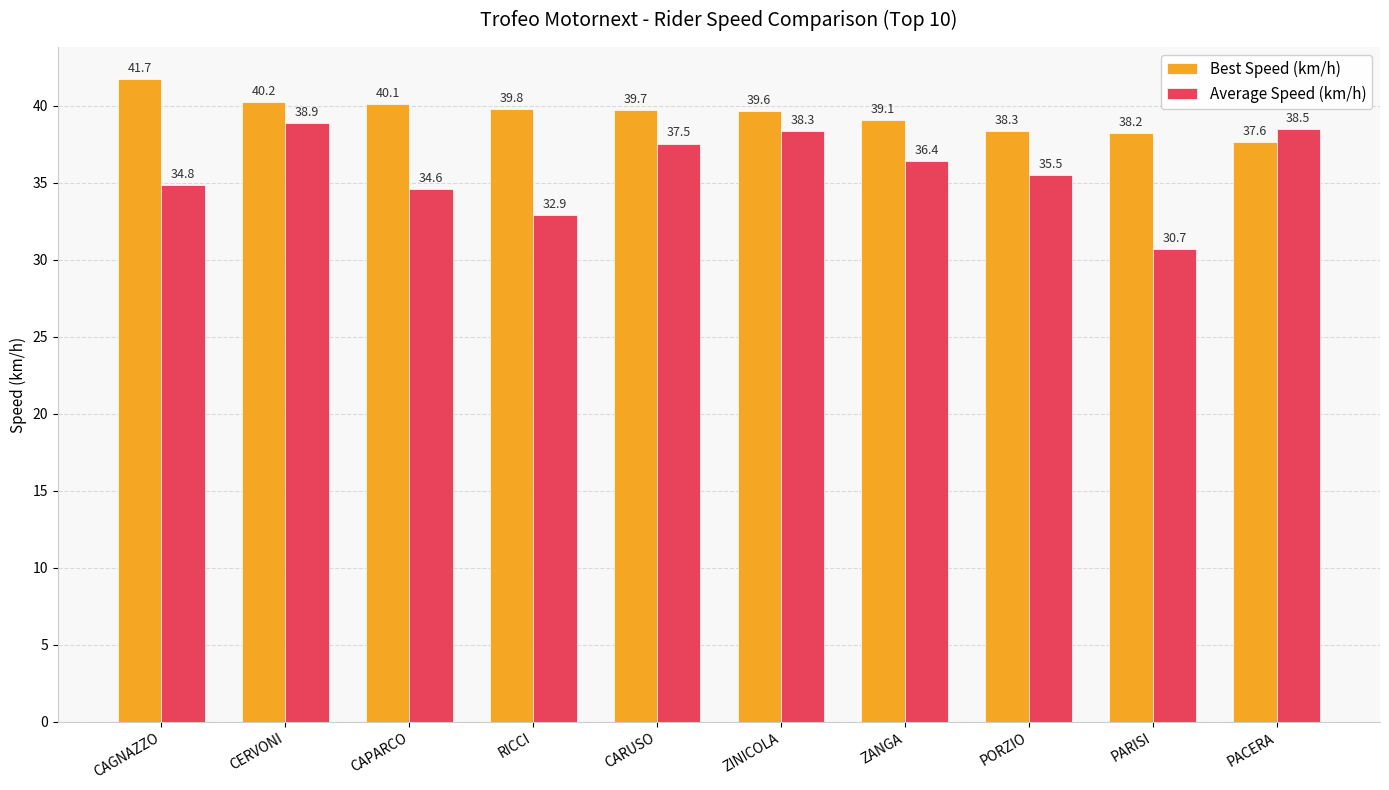

List the series in order of their peak value, lowest first.

Average Speed (km/h), Best Speed (km/h)